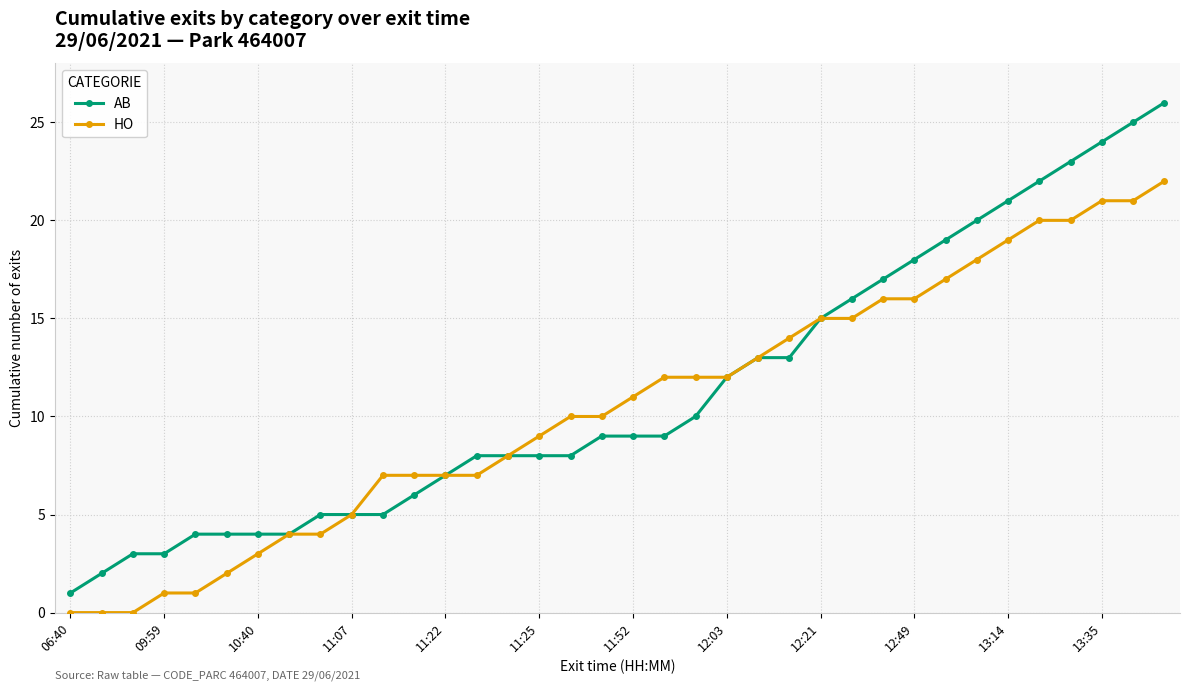

Which series has the largest range (max minus min)?

AB